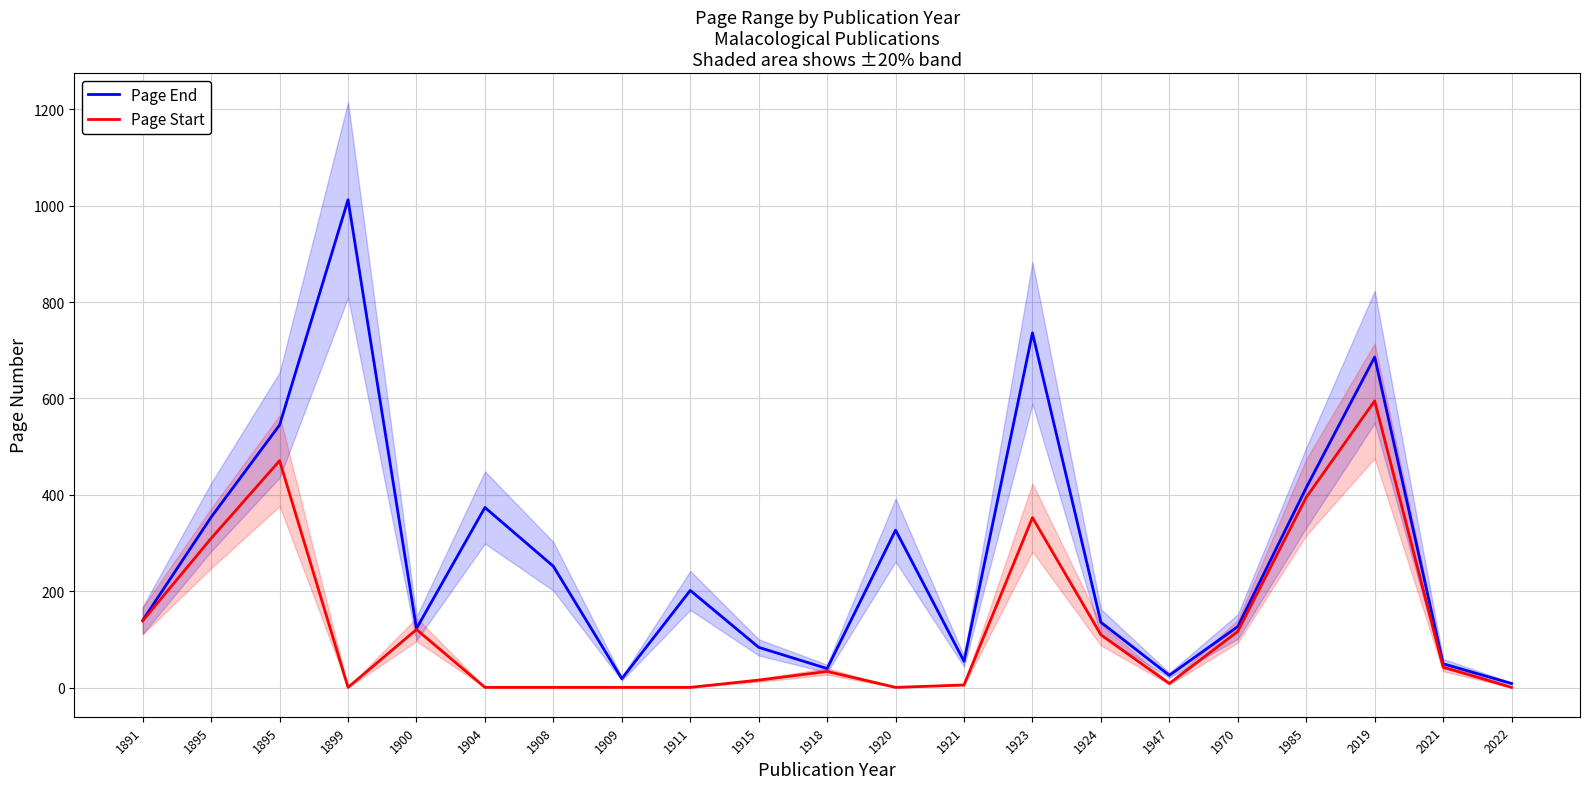

Where is the first local minimum for Page End?

1900